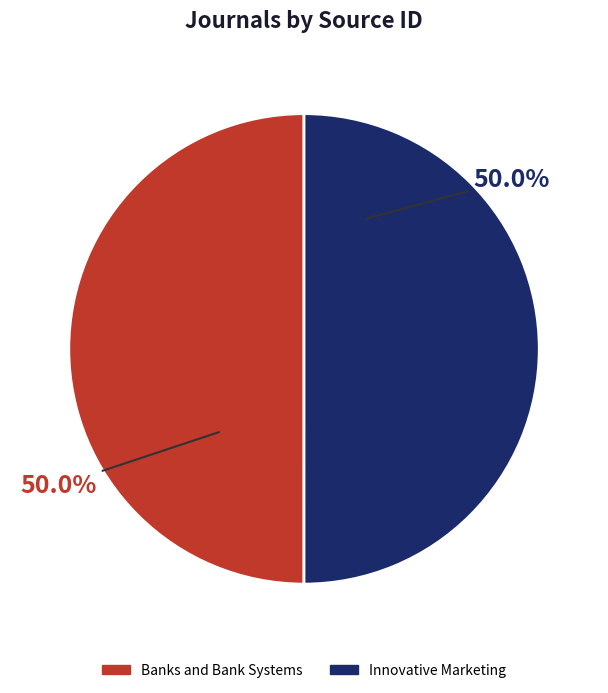

Is the sum of Banks and Bank Systems and Innovative Marketing greater than half?

Yes